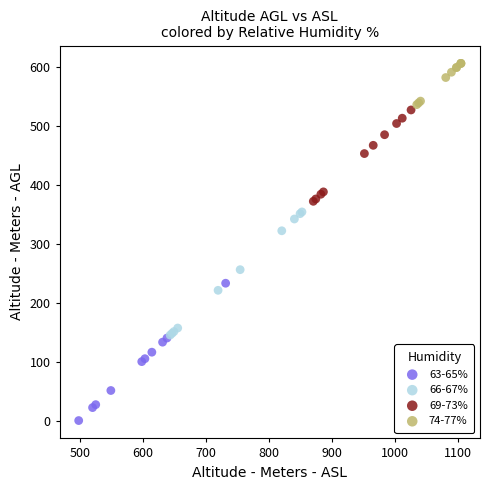

Which series contains the lowest Y value?

63-65%